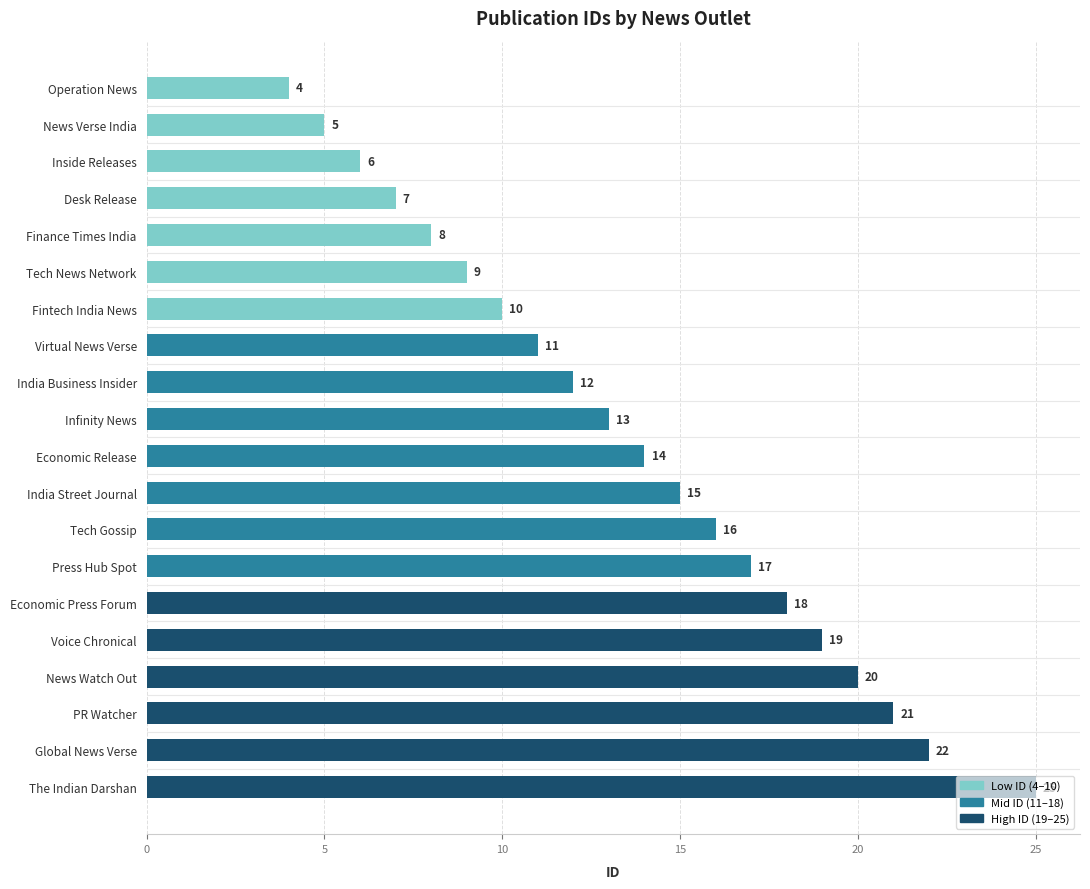

Where is the data nearest to the value 14?

Economic Release